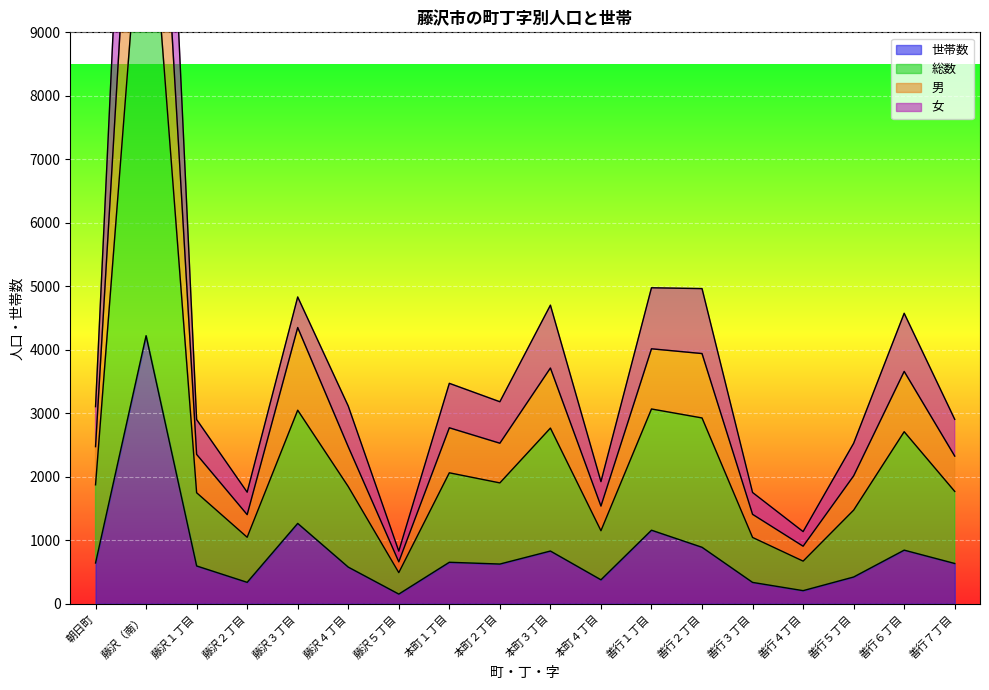

At which label does 世帯数 reach its peak?

藤沢（南）